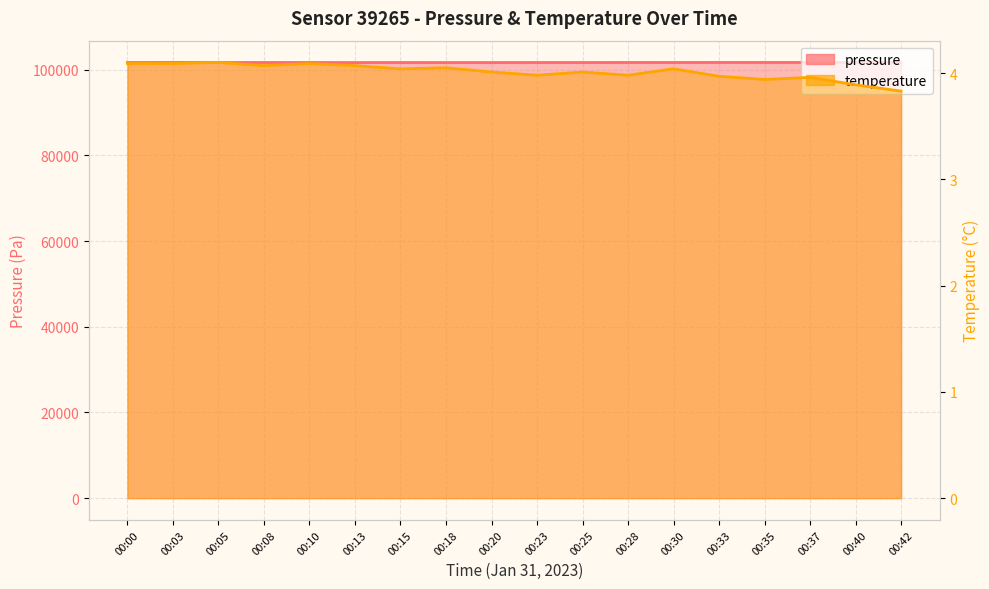

How many categories are shown in the chart?

18